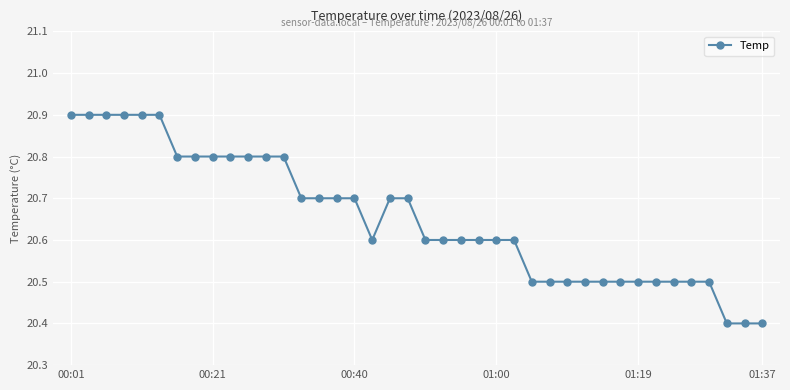

Reading left to right, list all the values displayed in this chart.

20.9	20.9	20.9	20.9	20.9	20.9	20.8	20.8	20.8	20.8	20.8	20.8	20.8	20.7	20.7	20.7	20.7	20.6	20.7	20.7	20.6	20.6	20.6	20.6	20.6	20.6	20.5	20.5	20.5	20.5	20.5	20.5	20.5	20.5	20.5	20.5	20.5	20.4	20.4	20.4